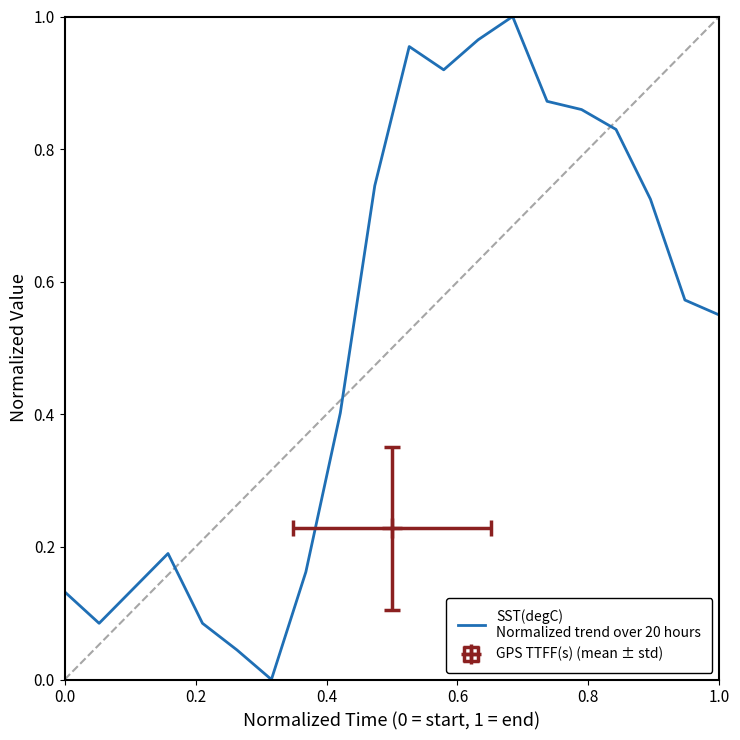

What is the greatest value displayed?

1.0